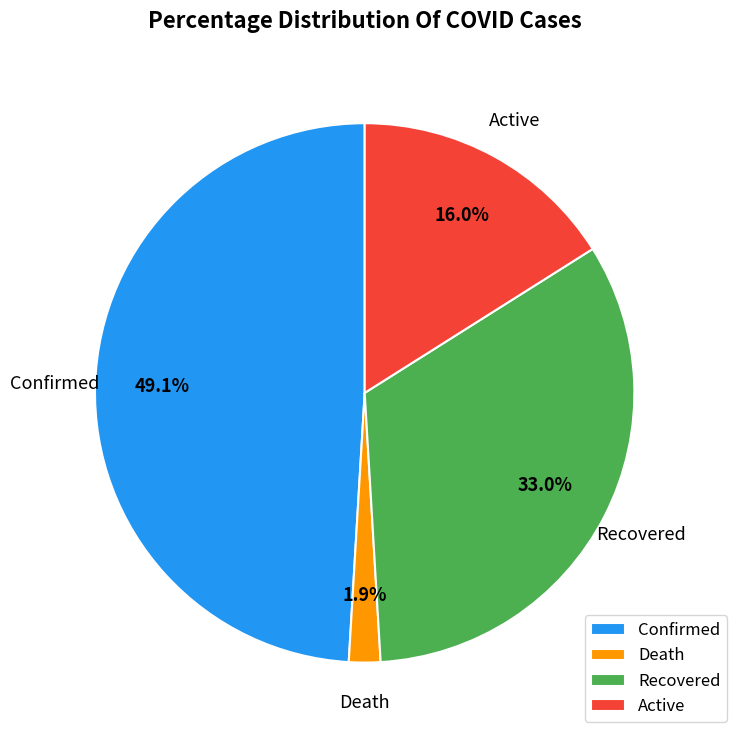

What is the total percentage of Active and Confirmed?

65.1%